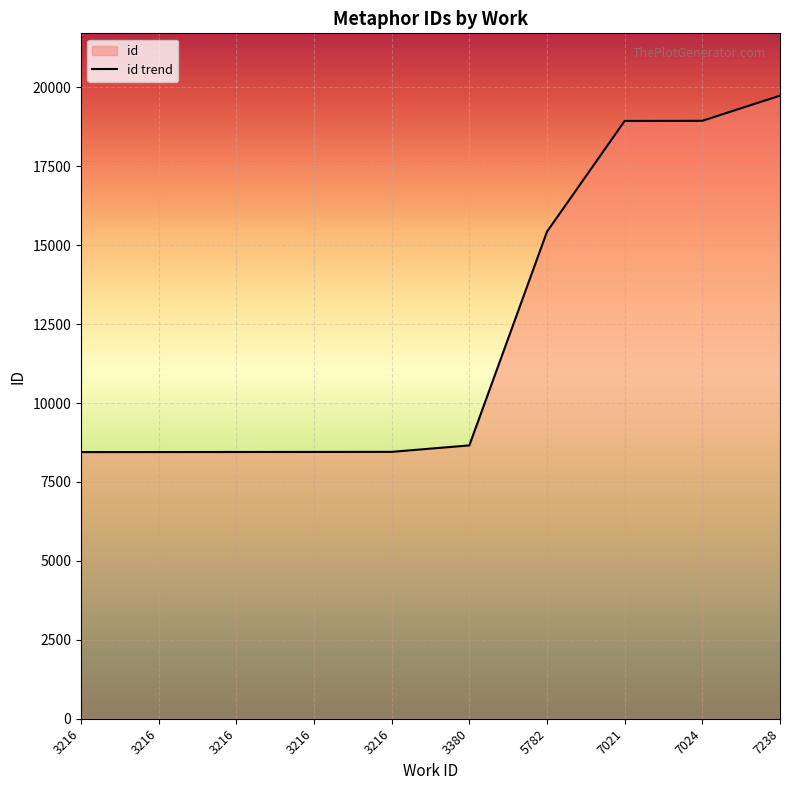

What is the average value?

12394